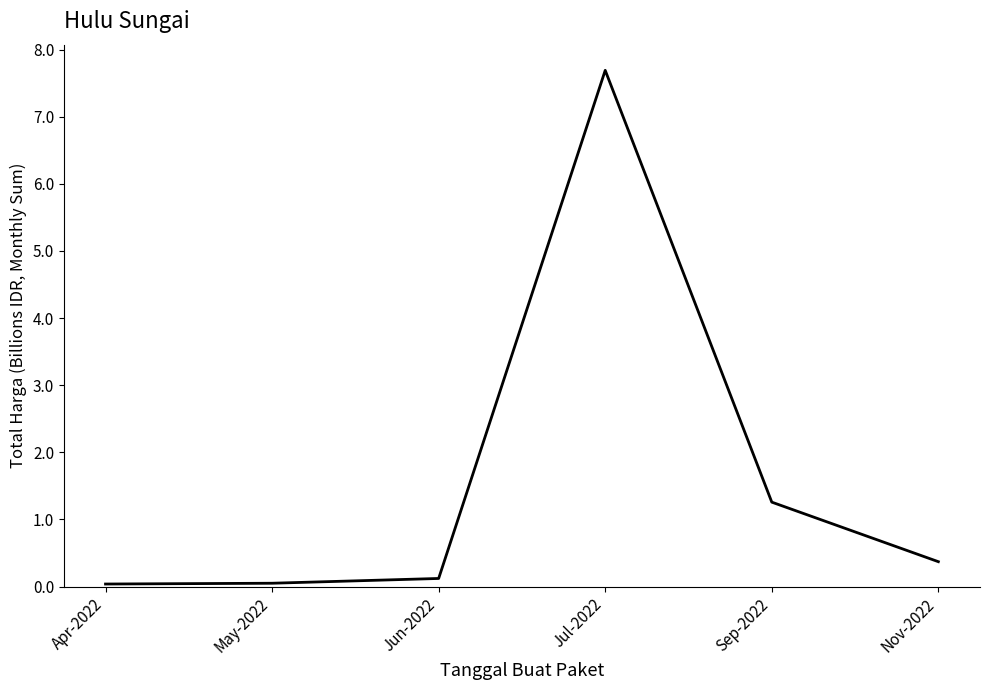

True or false: there are more than 0 points higher than both neighbors.

True